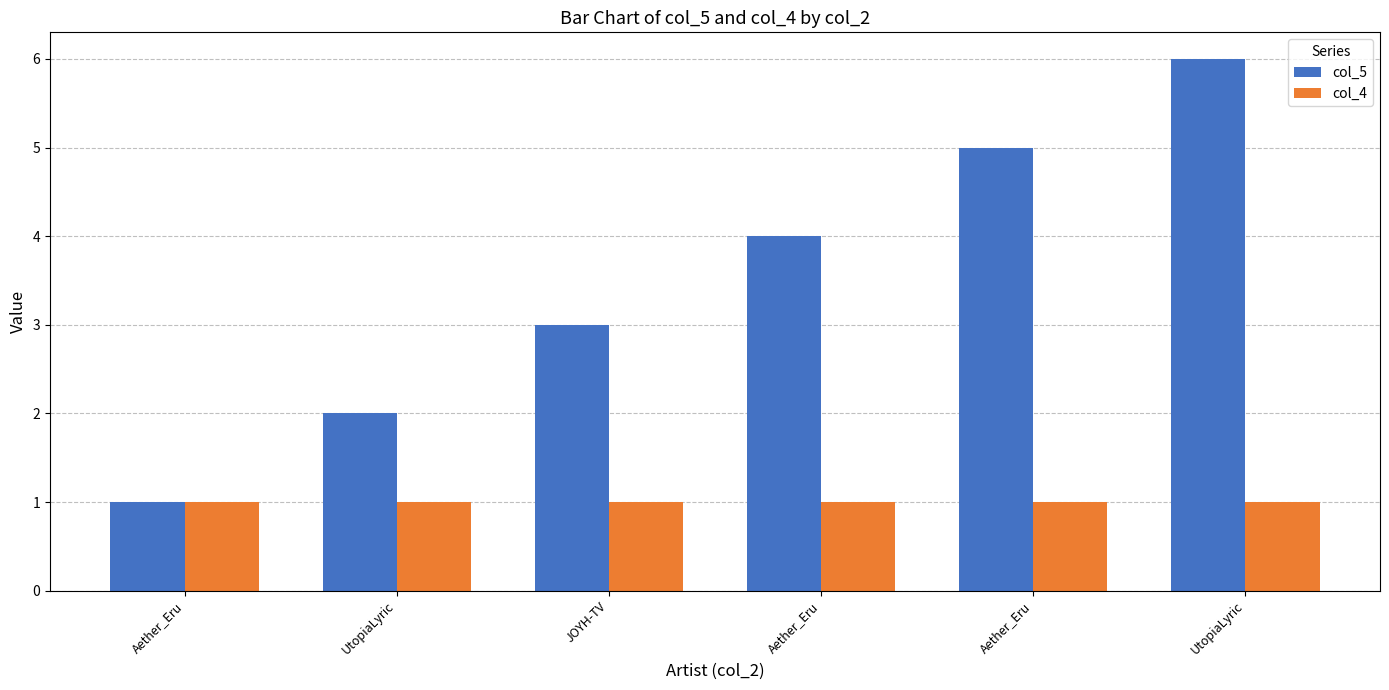

What are all the series names shown in the legend?

col_5, col_4